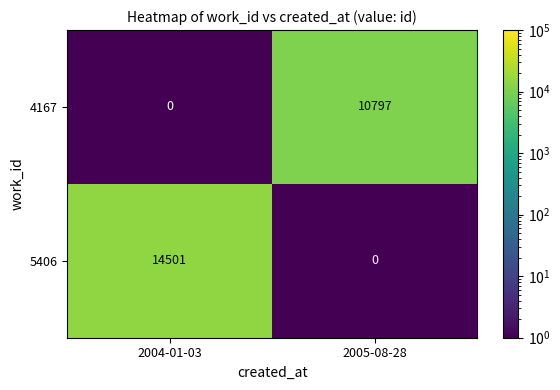

At how many categories does at least one series exceed 4499?

2